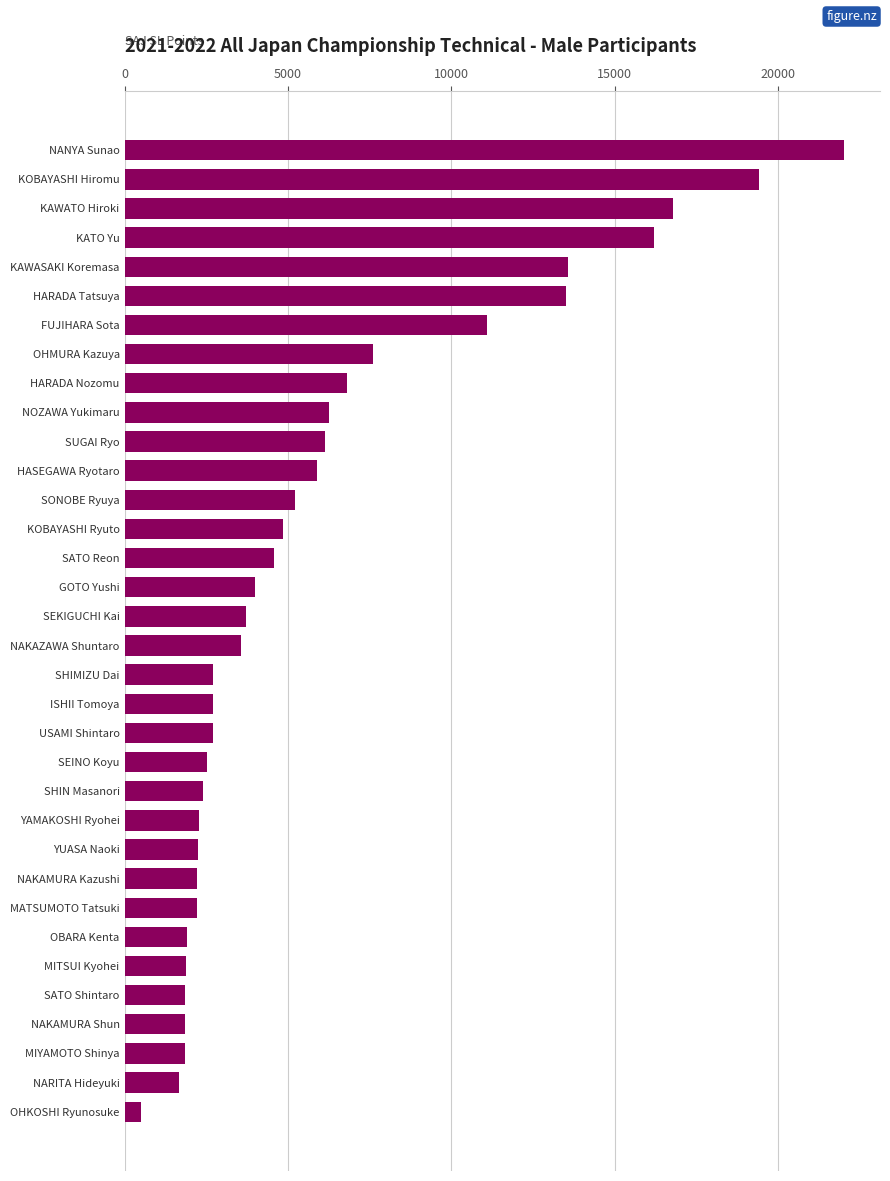

Which category has the lowest value across all series?

OHKOSHI Ryunosuke